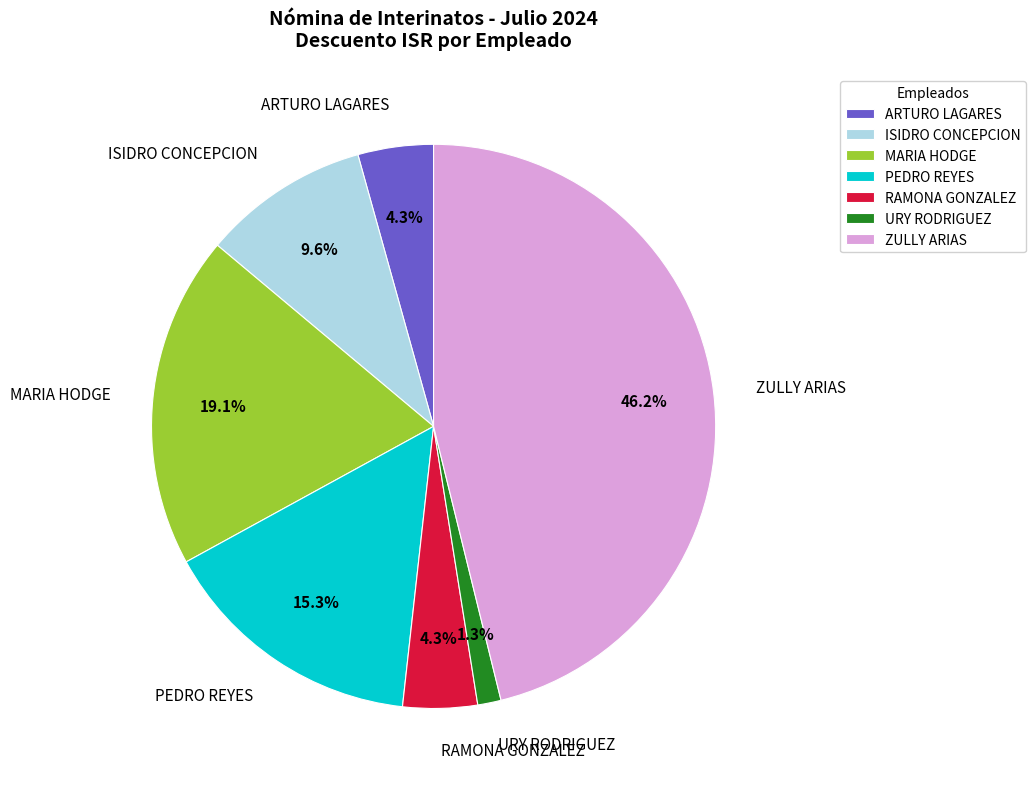

Combined, do RAMONA GONZALEZ and ARTURO LAGARES account for over 50%?

No